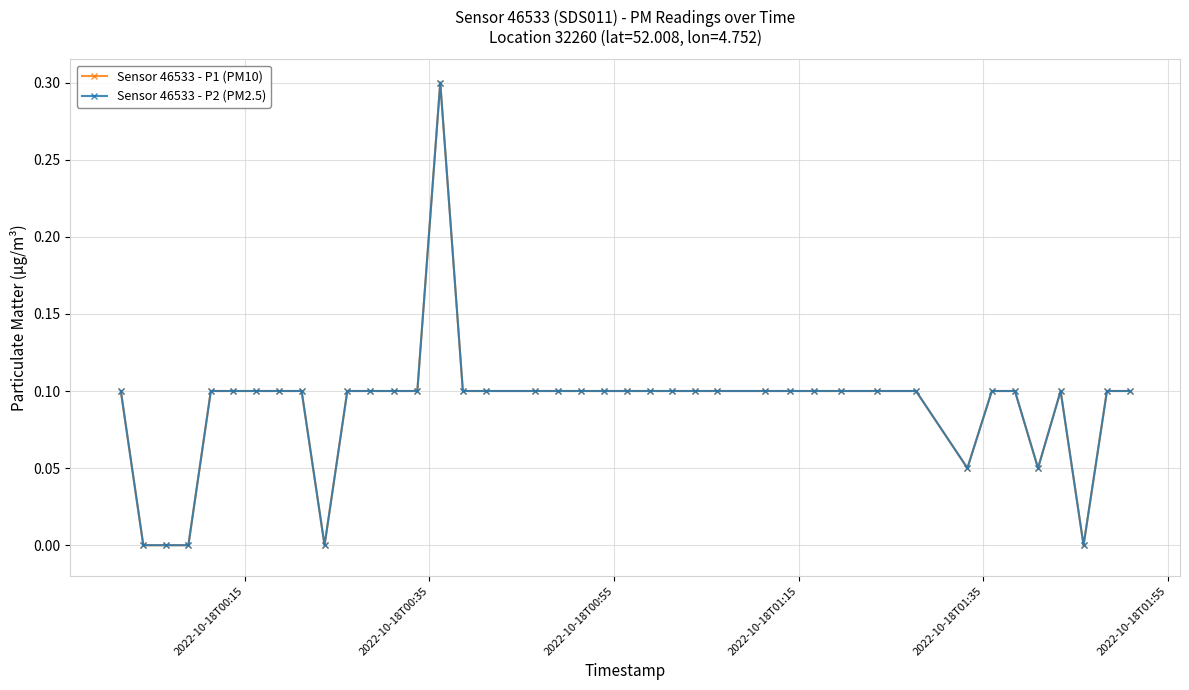

What is the average value of the Sensor 46533 - P1 (PM10) series?

0.1